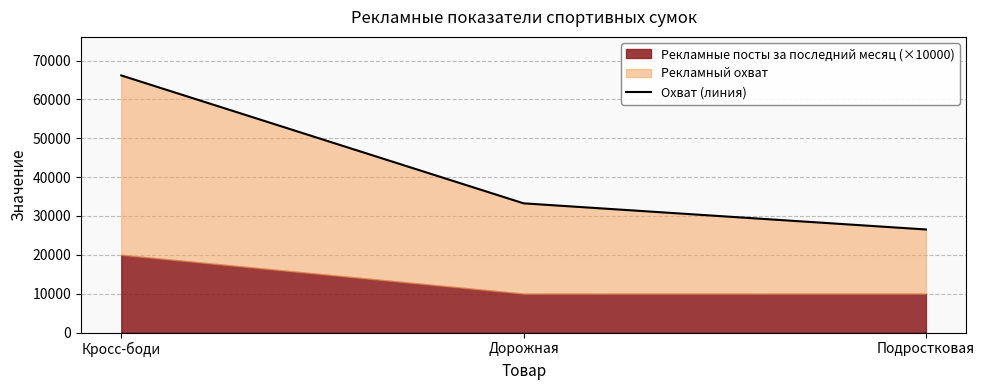

List the labels in order of value, largest first.

Кросс-боди, Дорожная, Подростковая